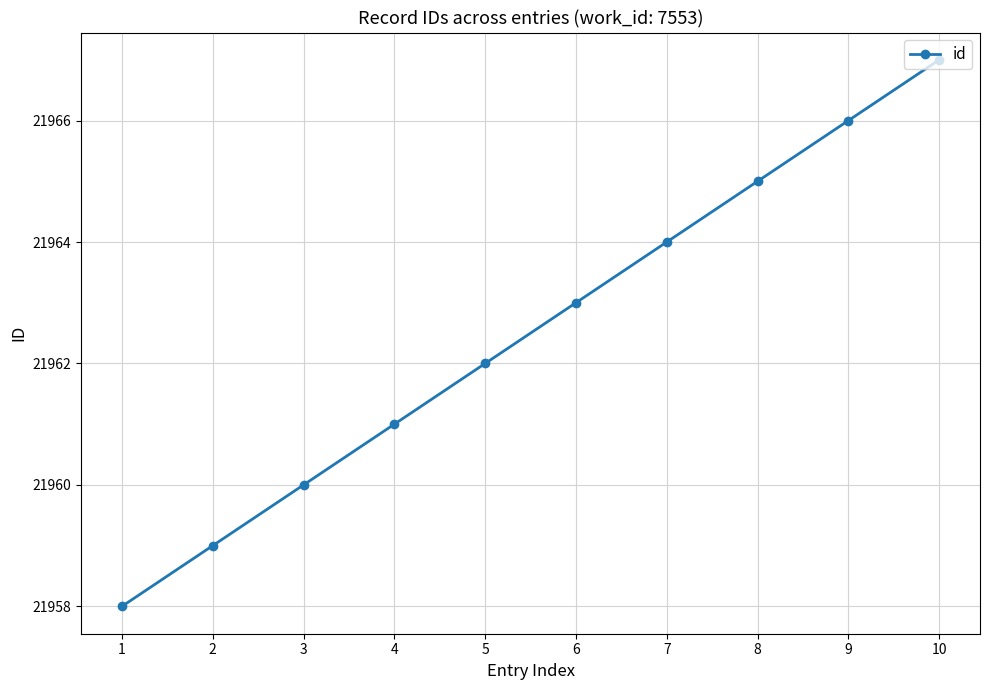

What is the maximum value shown in the chart?

21967